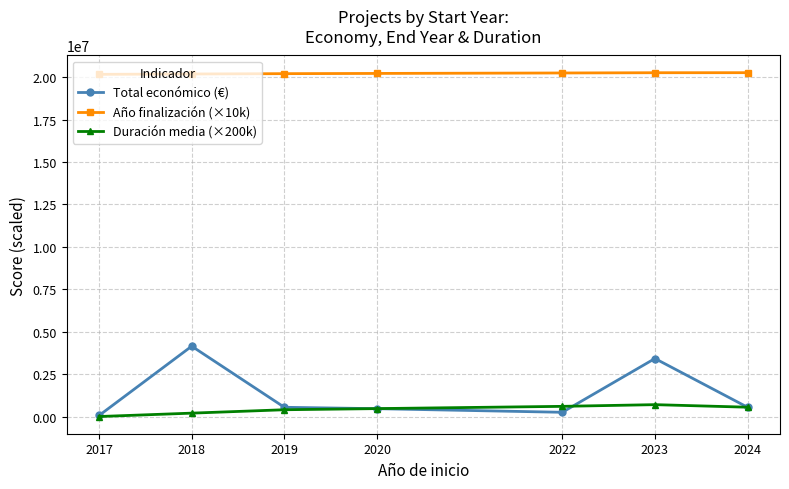

At which category does Total económico (€) reach its first local peak?

2018